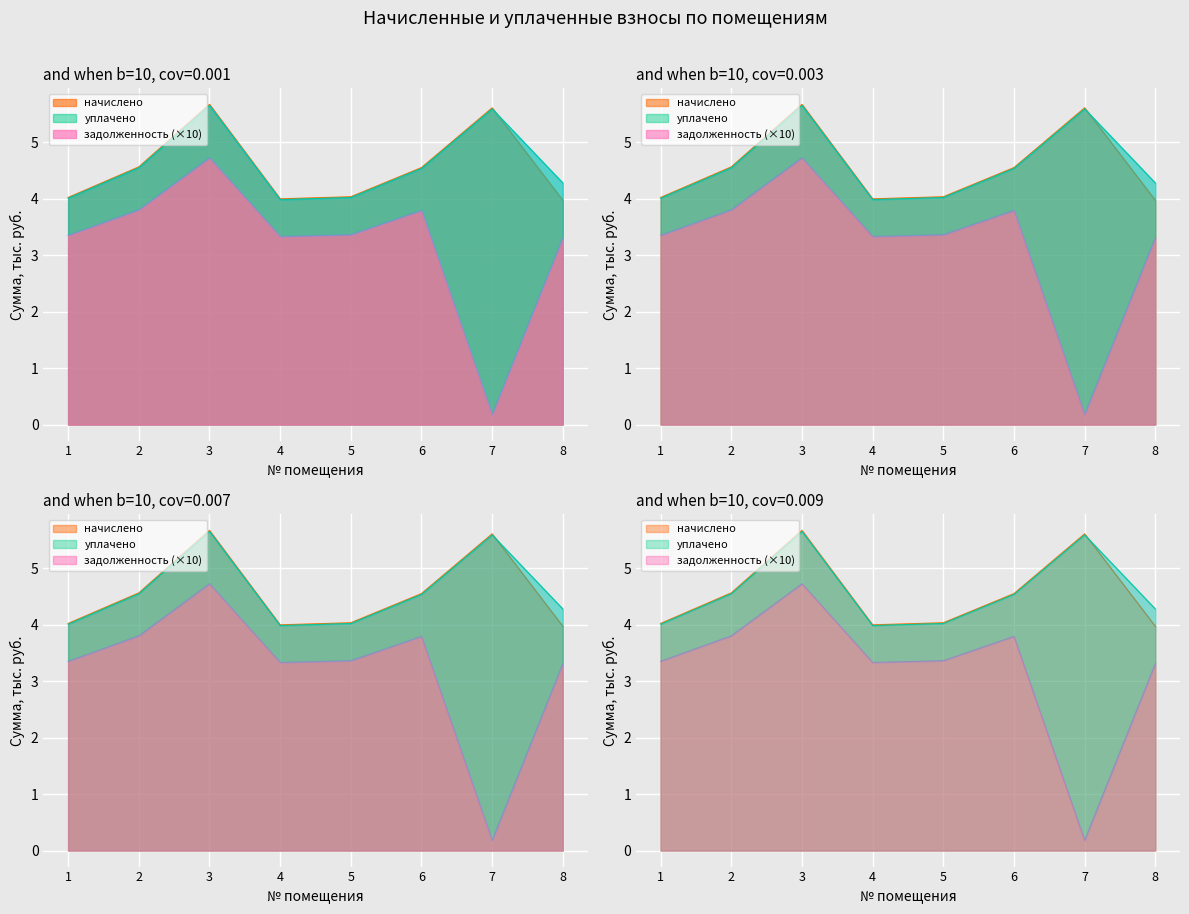

At which category does the chart reach its peak across all series?

3